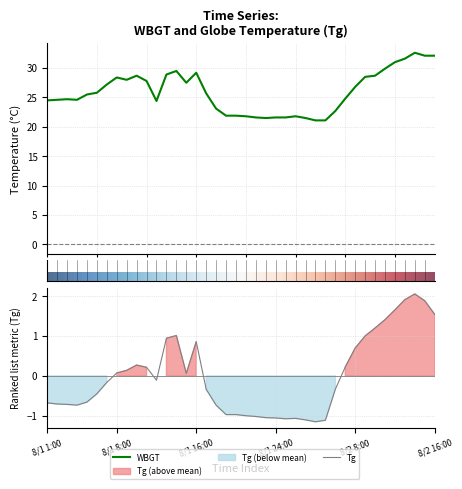

How many values in Tg are above zero?

18